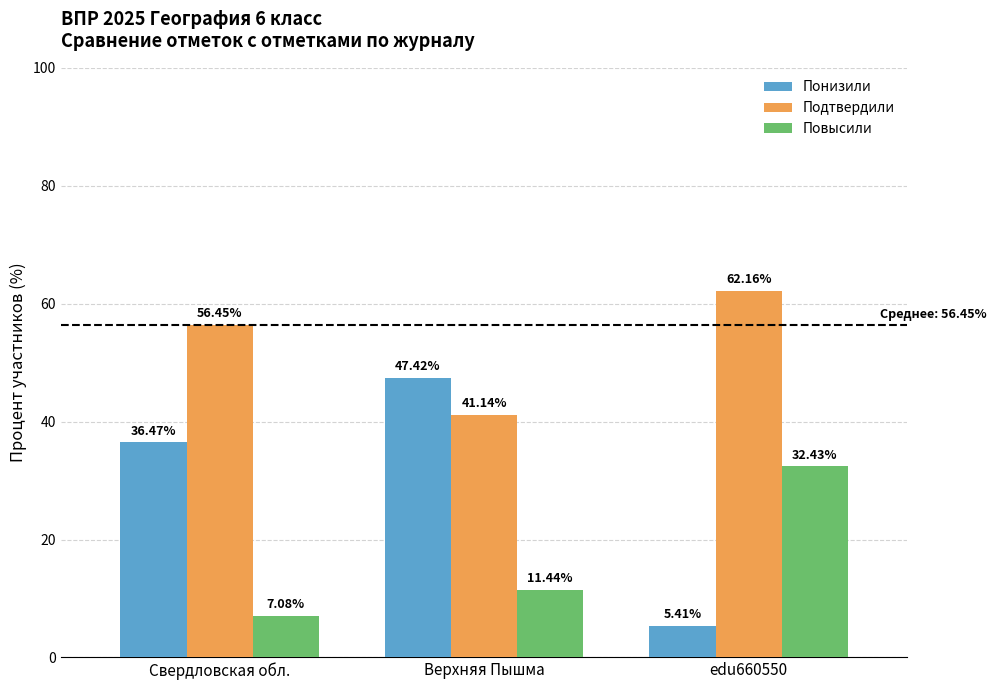

What is the greatest value displayed?

62.2